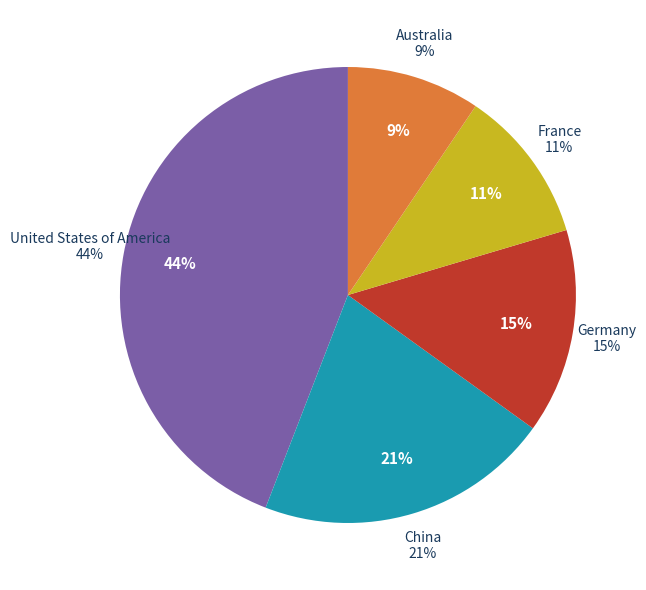

Which slice is the smallest?

Australia